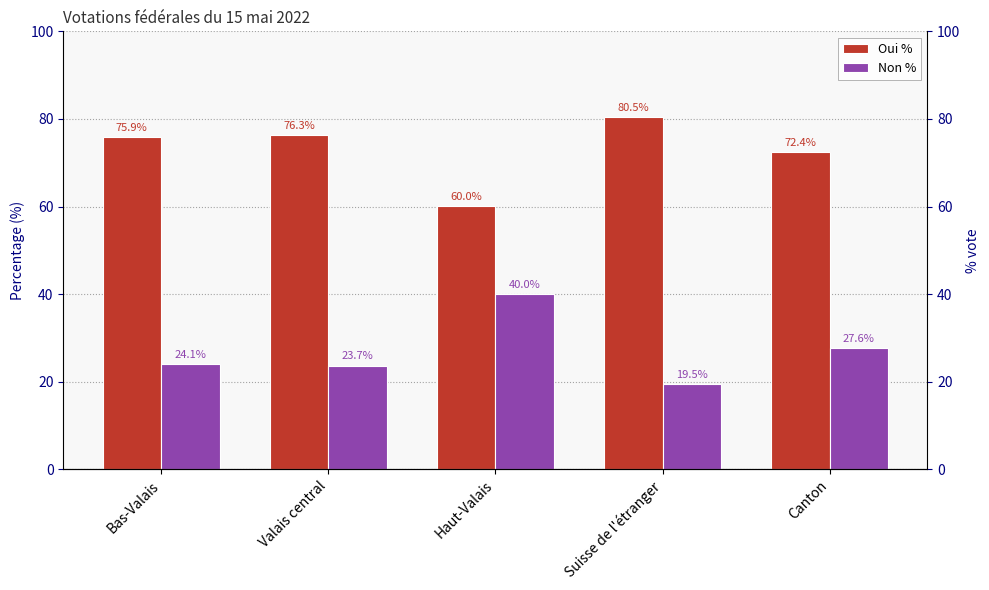

Rank the series by their average value, from lowest to highest.

Non %, Oui %